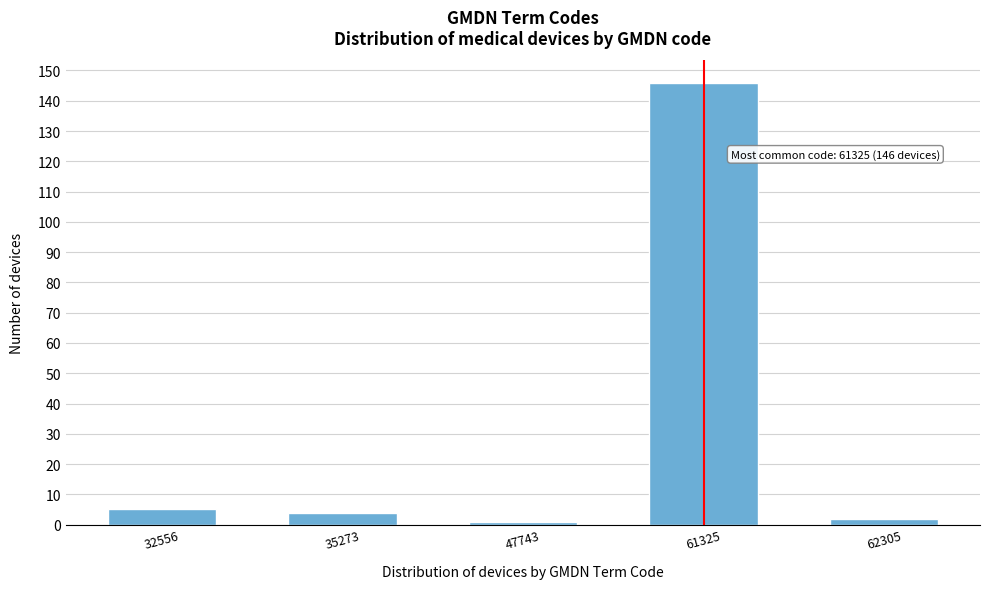

Reading left to right, extract all data points from this chart.

5	4	1	146	2